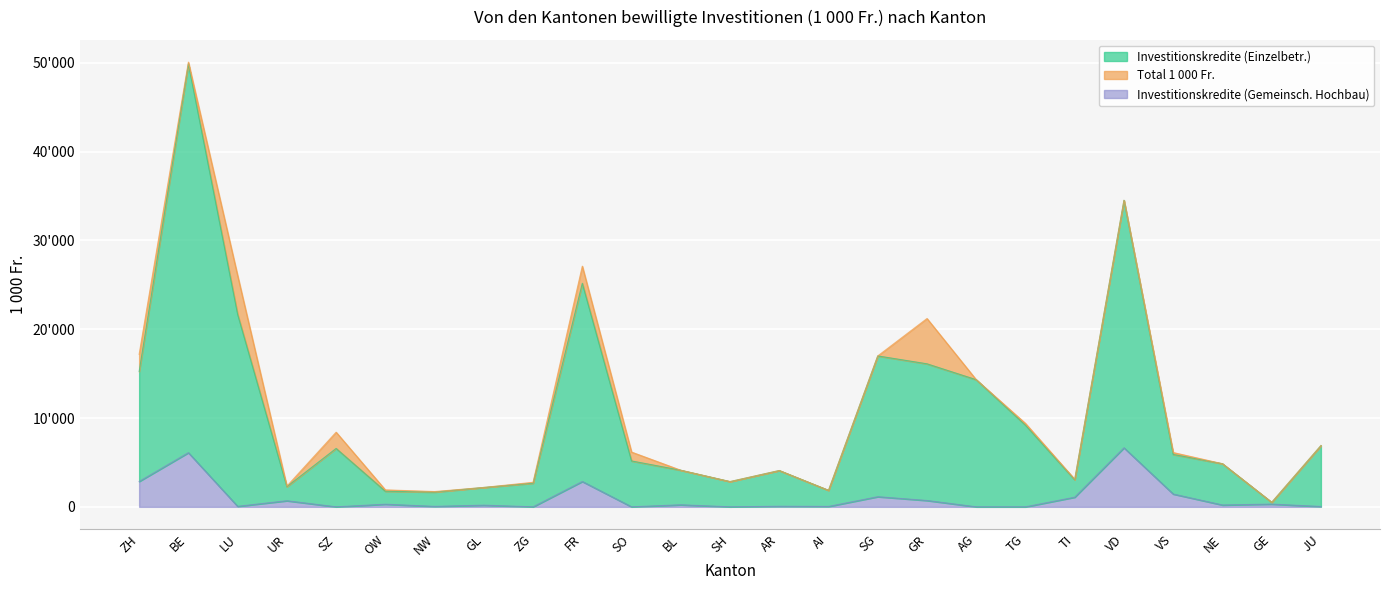

Does the chart display data point markers on the line(s)?

No